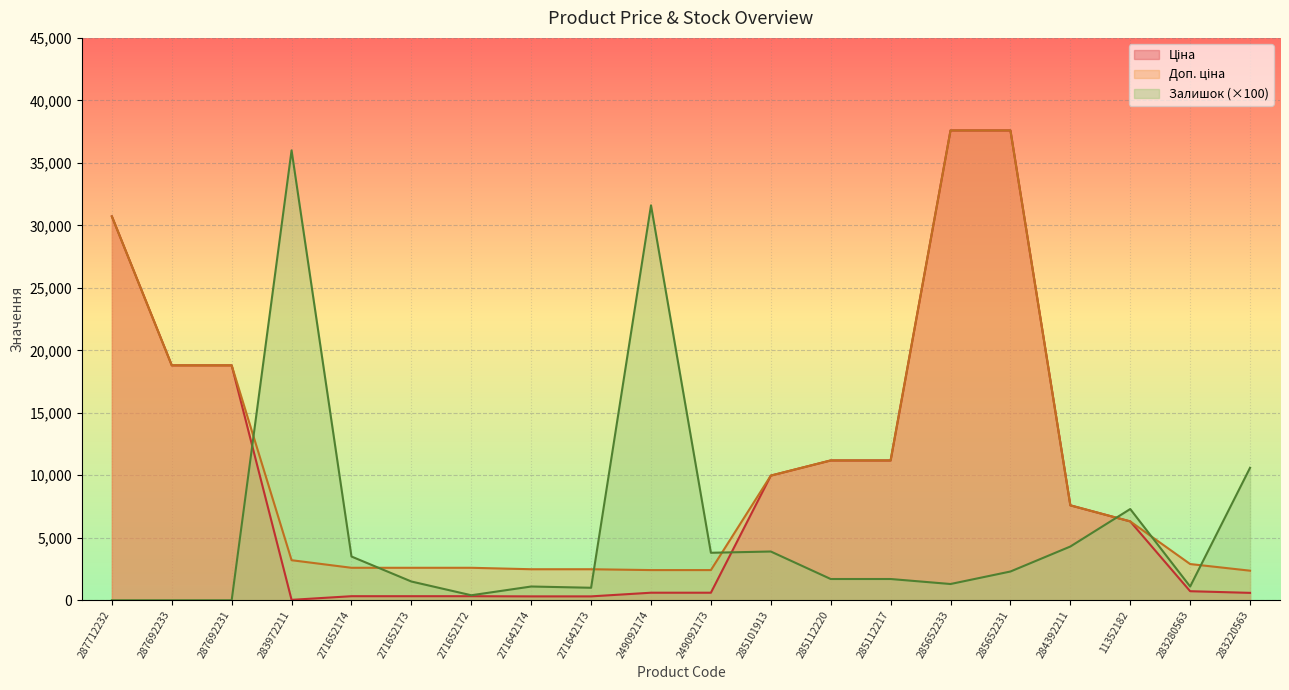

True or false: Ціна and Доп. ціна intersect in this chart.

False